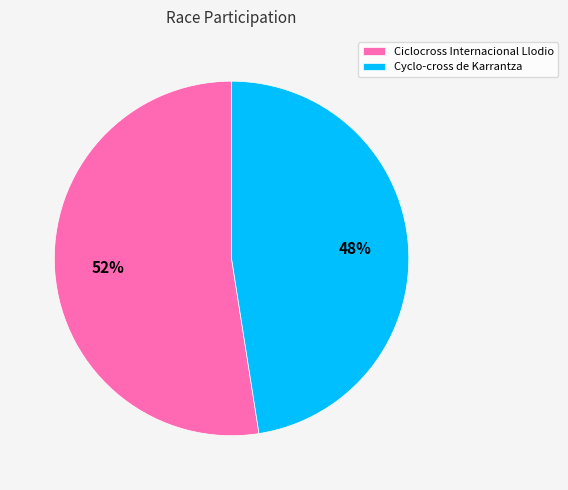

Count the number of slices in the pie.

2